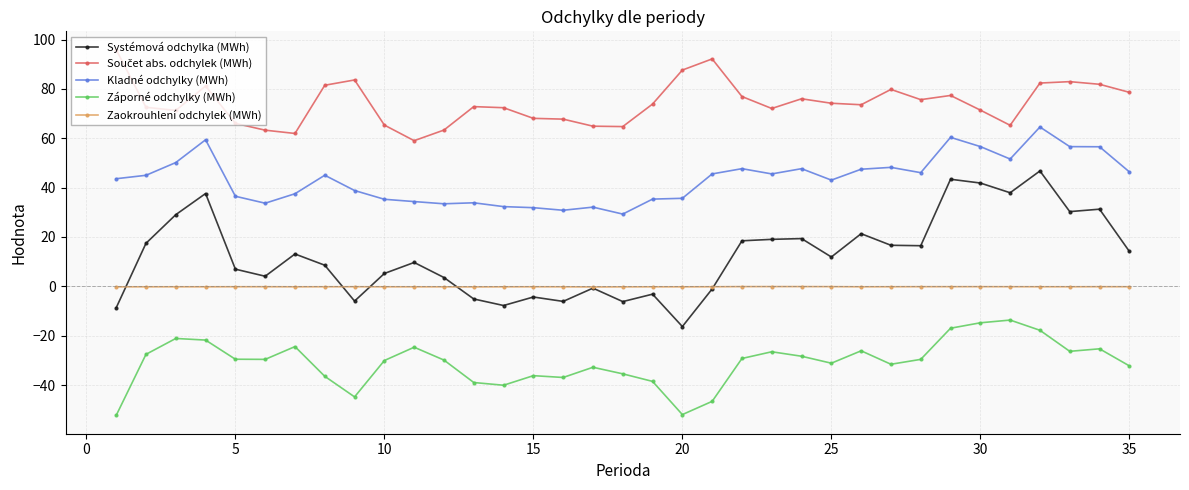

True or false: Záporné odchylky (MWh) and Systémová odchylka (MWh) cross at least once.

False